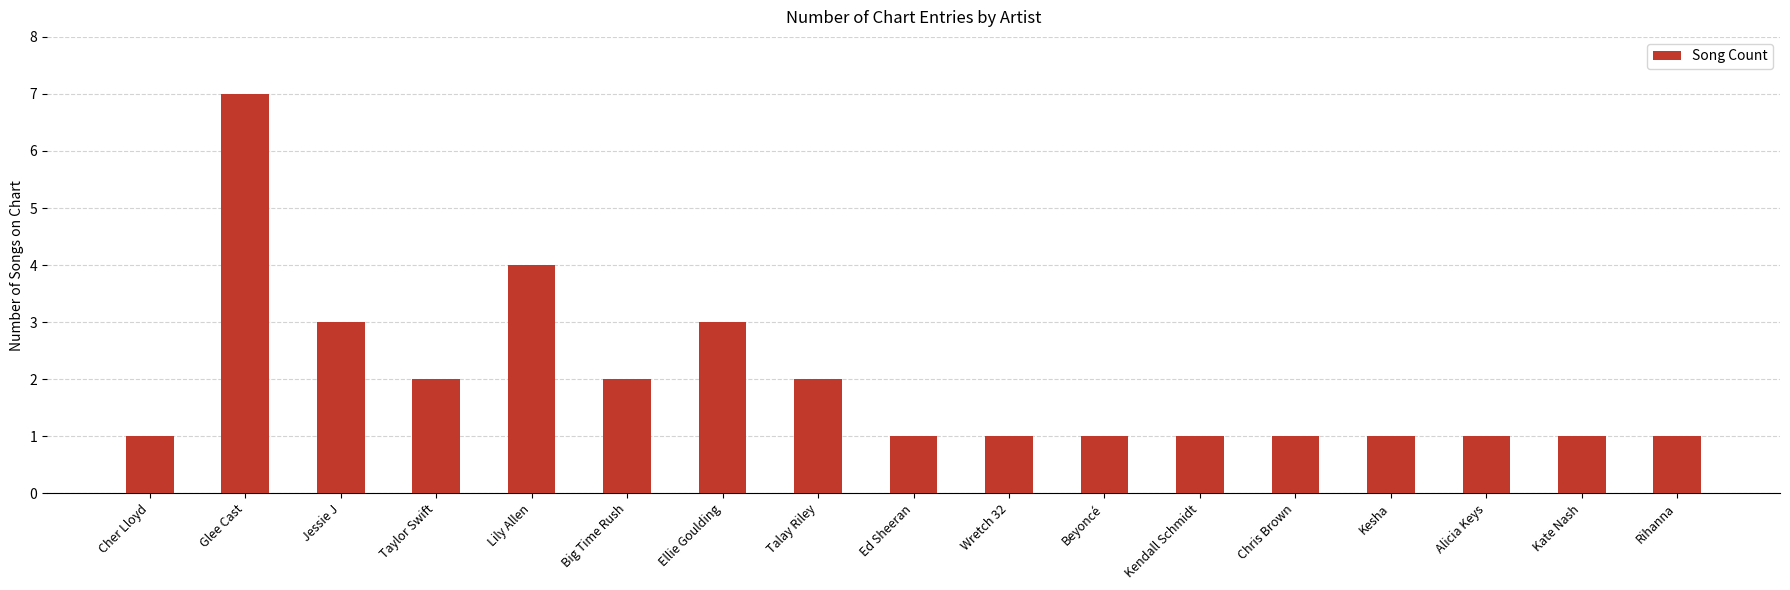

What is the maximum value shown in the chart?

7